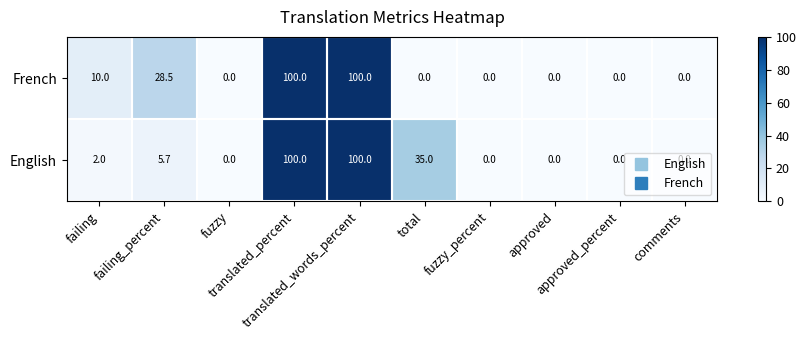

Between failing and total, which series saw the biggest shift?

English